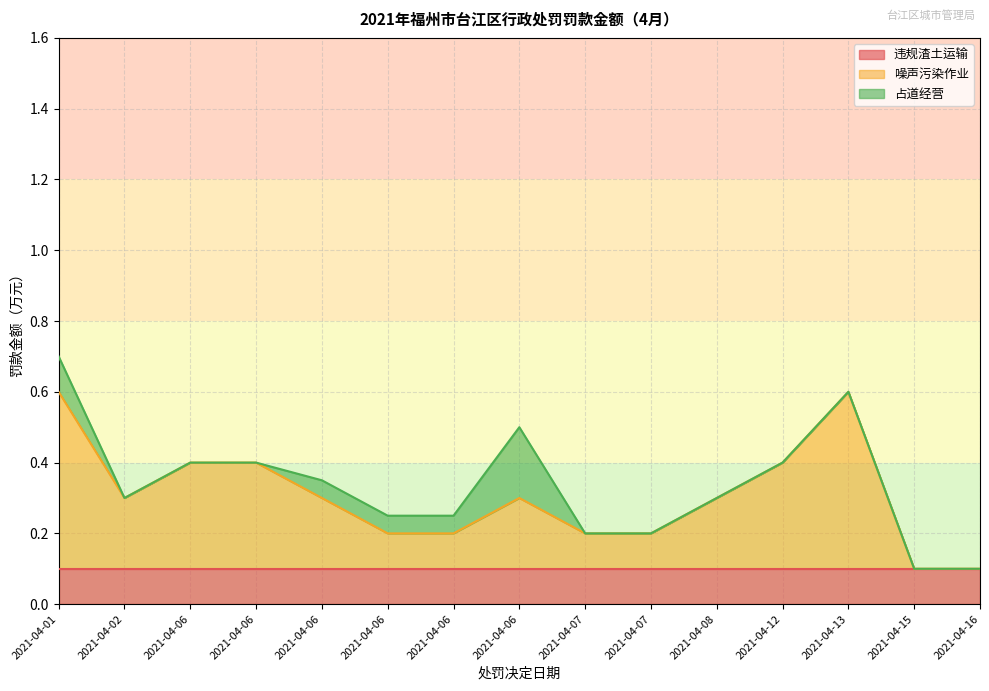

How many categories are shown in the chart?

15